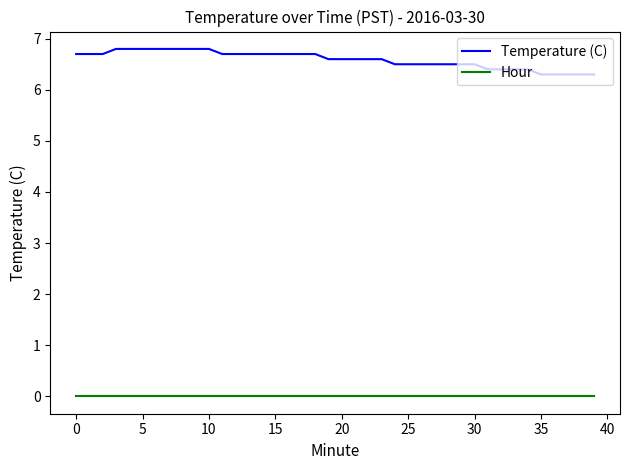

Which series has the largest range (max minus min)?

Temperature (C)